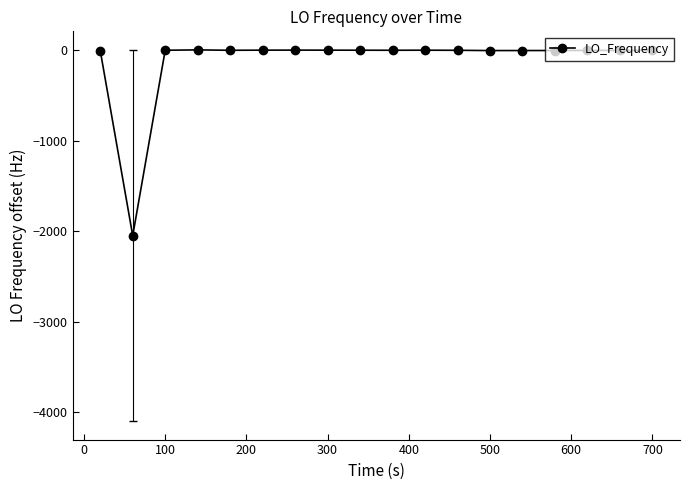

What is the sum of all values?

-2050.7